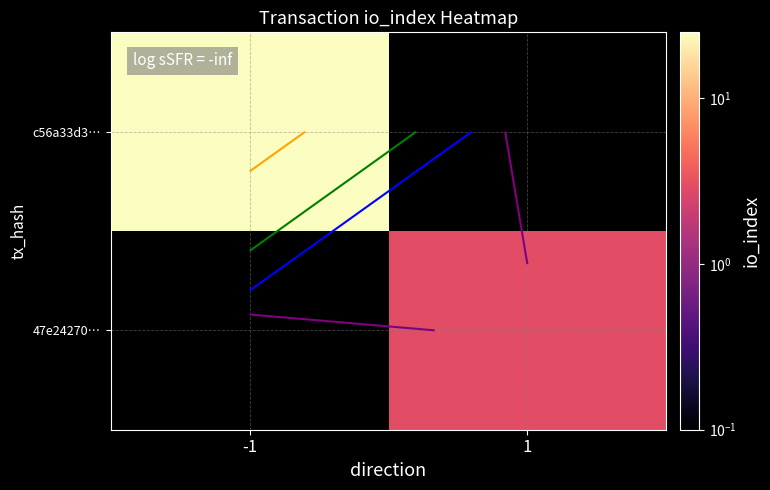

Is it true that 47e24270… equals 3 at 1?

True